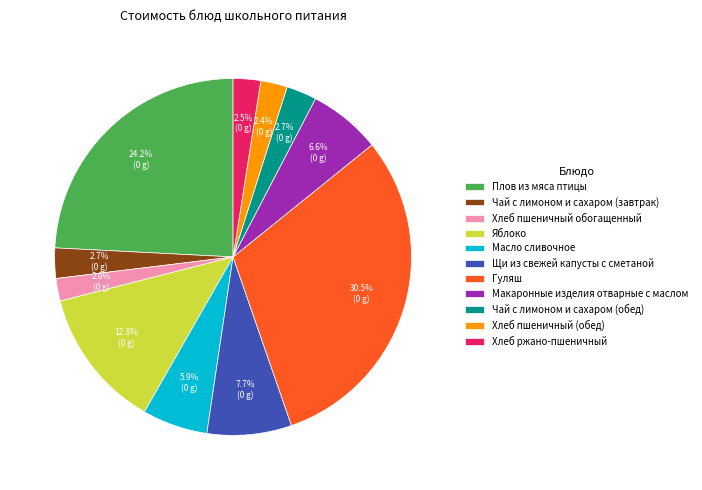

True or false: Хлеб пшеничный обогащенный accounts for 17% of the total.

False